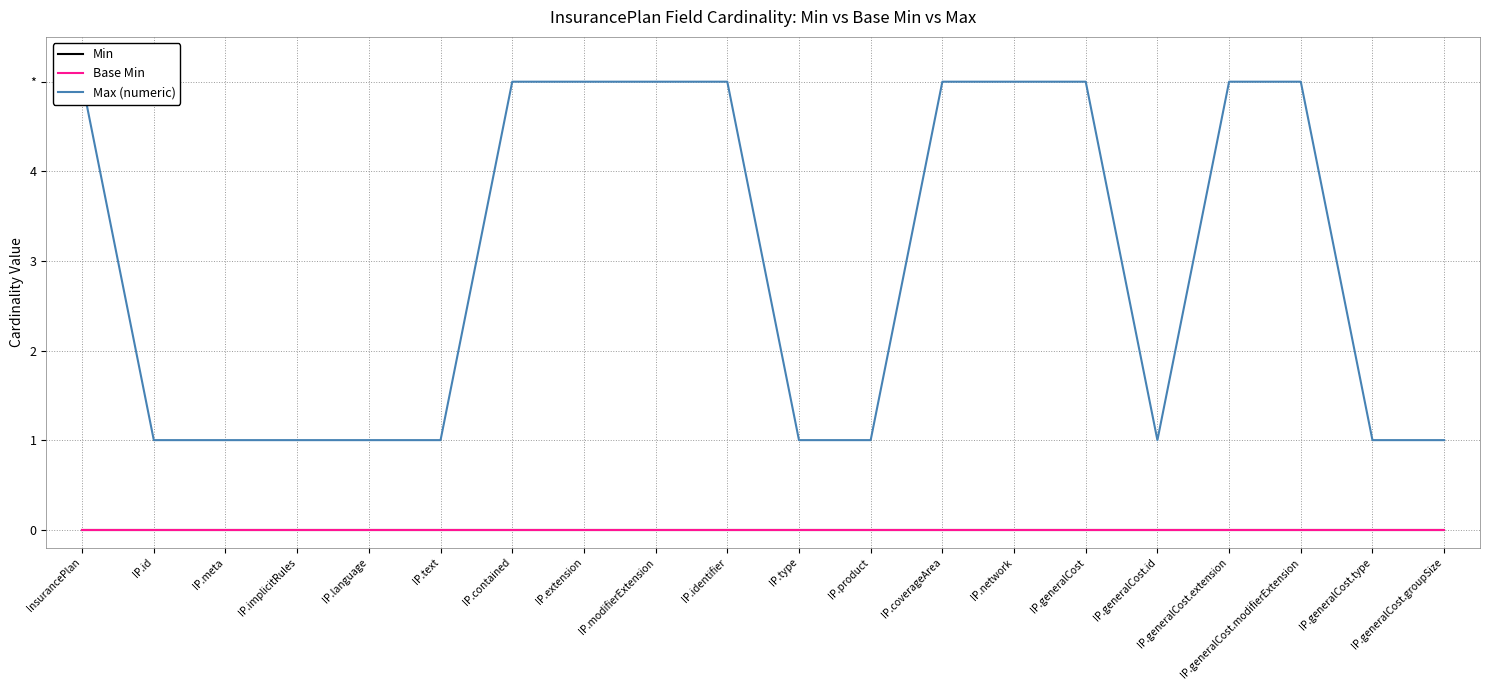

The value of Max (numeric) at InsurancePlan is 3. True or false?

False